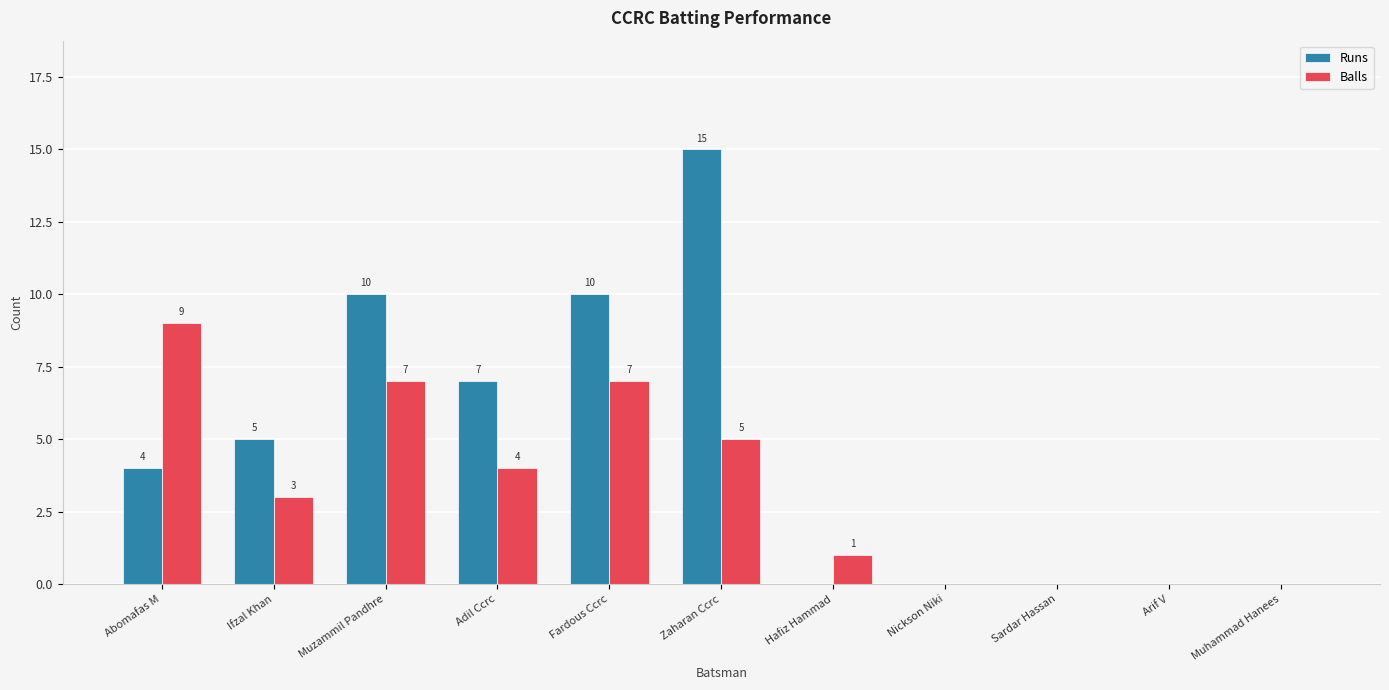

Does the chart contain stacked bars?

No